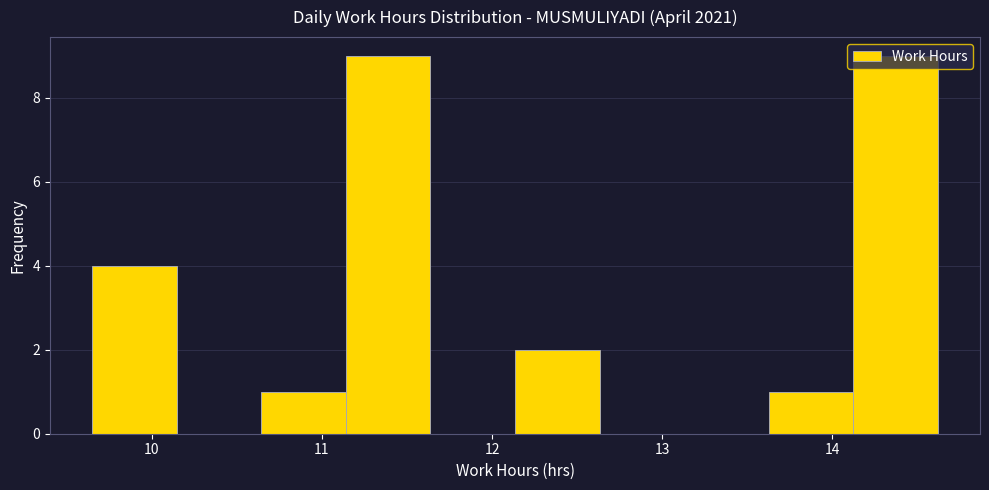

Reading left to right, list every bar in this chart as the range it spans on the x-axis followed by its height. Neither the bar edges nor the heights are printed on the chart, so give them approximately, as read against the axes.

9.7 to 10.1: 4
10.1 to 10.6: 0
10.6 to 11.1: 1
11.1 to 11.6: 9
11.6 to 12.1: 0
12.1 to 12.6: 2
12.6 to 13.1: 0
13.1 to 13.6: 0
13.6 to 14.1: 1
14.1 to 14.6: 9